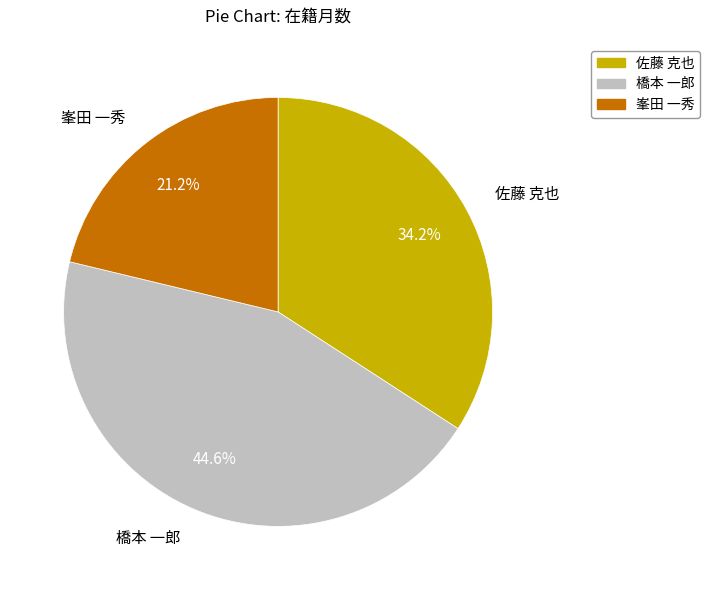

To the nearest percent, what is the average slice percentage?

33%